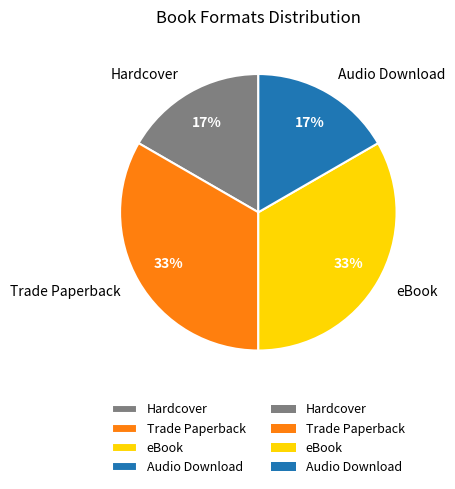

True or false: Audio Download accounts for 17% of the total.

True